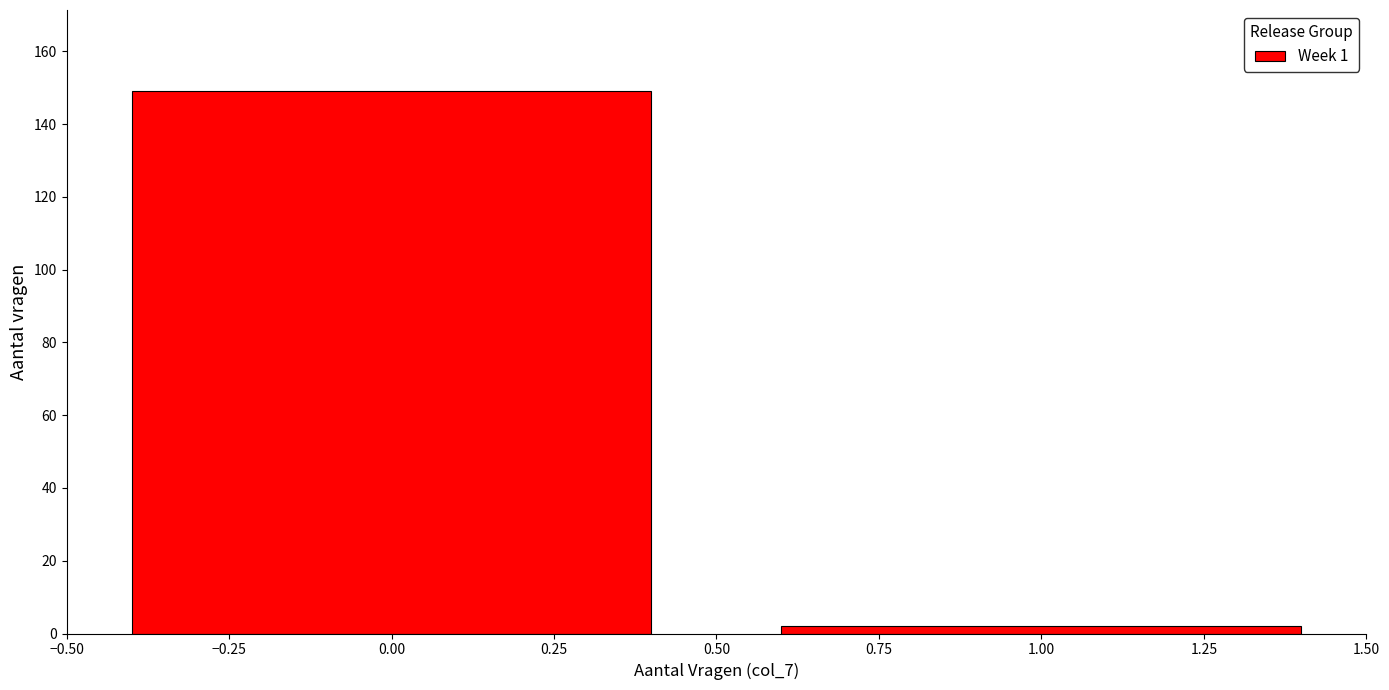

Reading left to right, what are all the values shown in this chart?

149	2